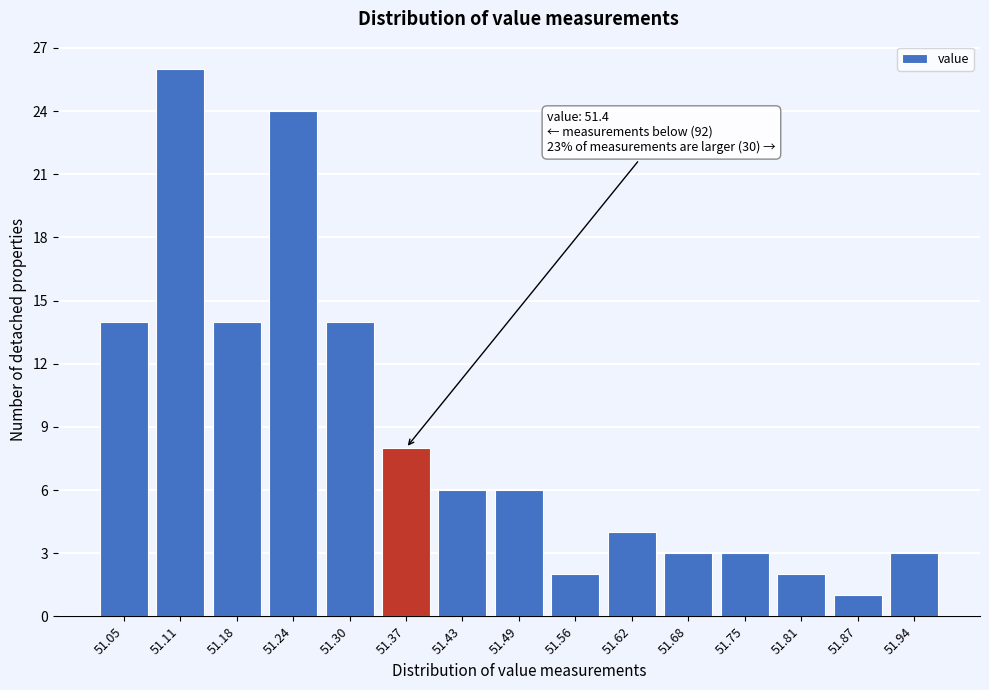

Reading left to right, list all the values displayed in this chart.

51.05=14	51.11=26	51.18=14	51.24=24	51.30=14	51.37=8	51.43=6	51.49=6	51.56=2	51.62=4	51.68=3	51.75=3	51.81=2	51.87=1	51.94=3